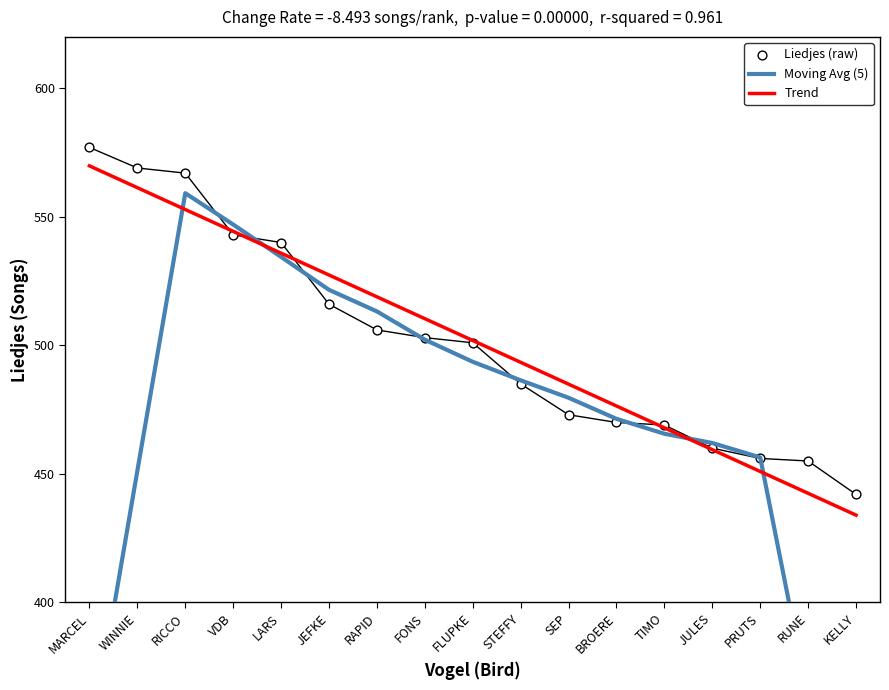

Which series reaches the maximum Y coordinate?

Liedjes (raw)